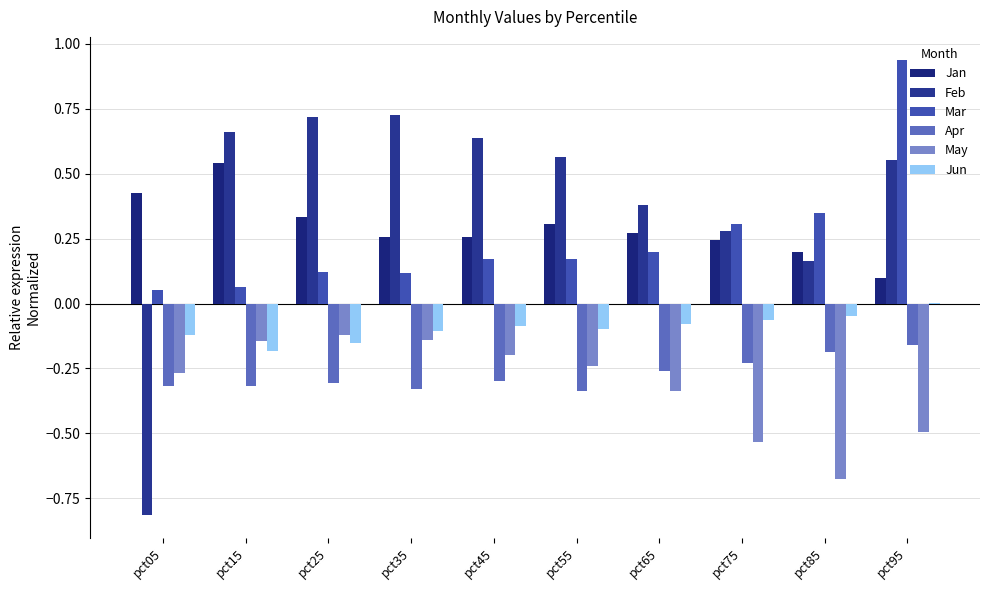

At which category is the sum across all series the highest?

pct95